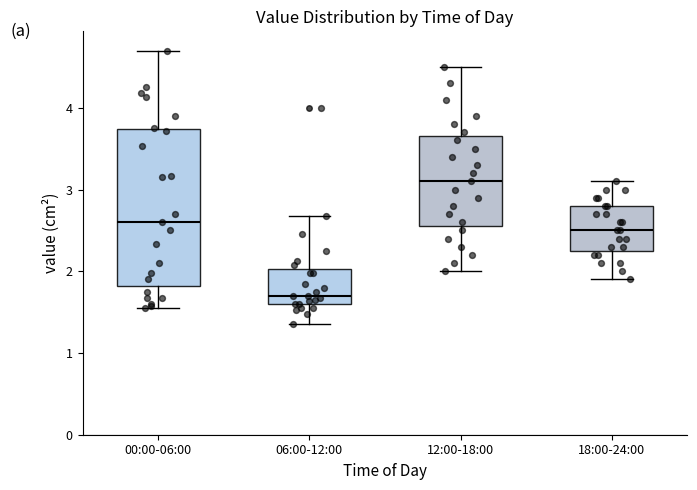

Which box has the lowest median line?

06:00-12:00